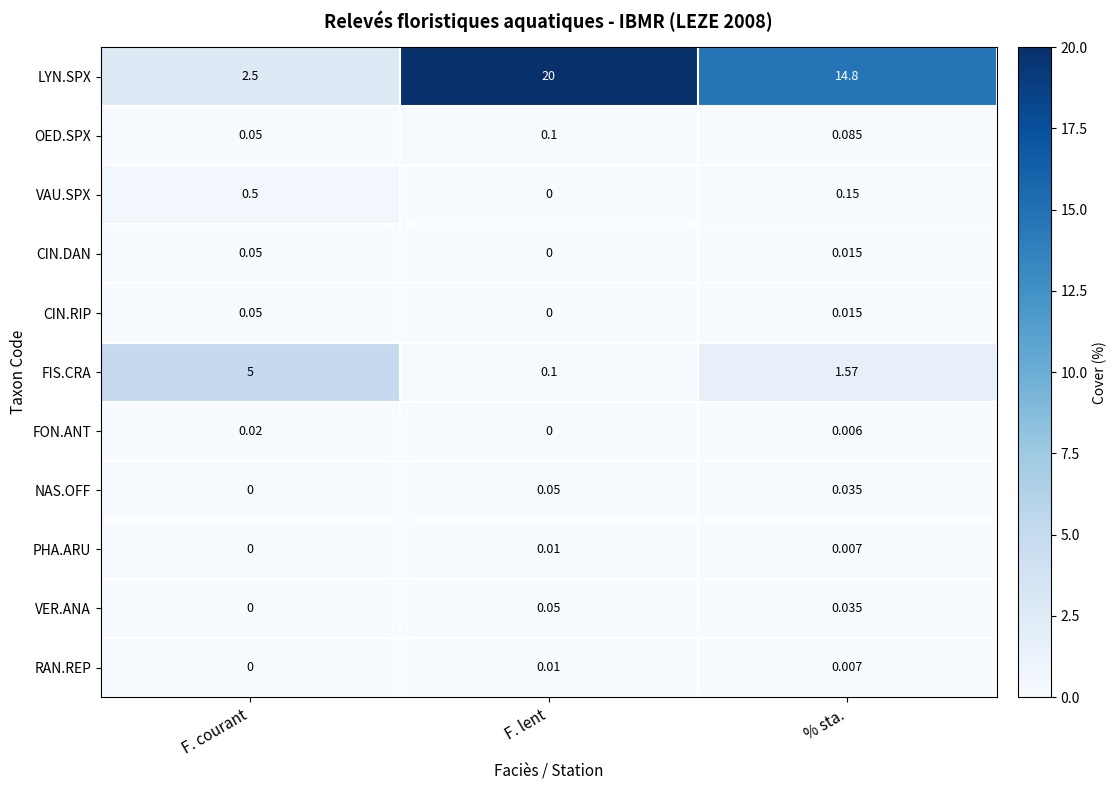

At which label does LYN.SPX first exceed 14?

F. lent